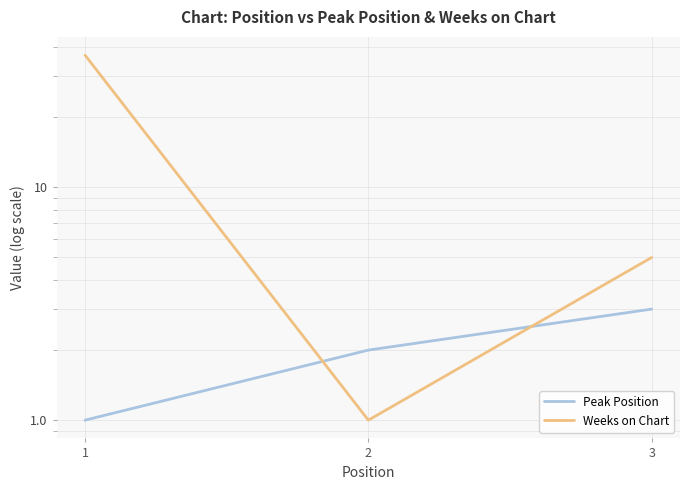

Is it true that Peak Position equals 1 at 1?

True